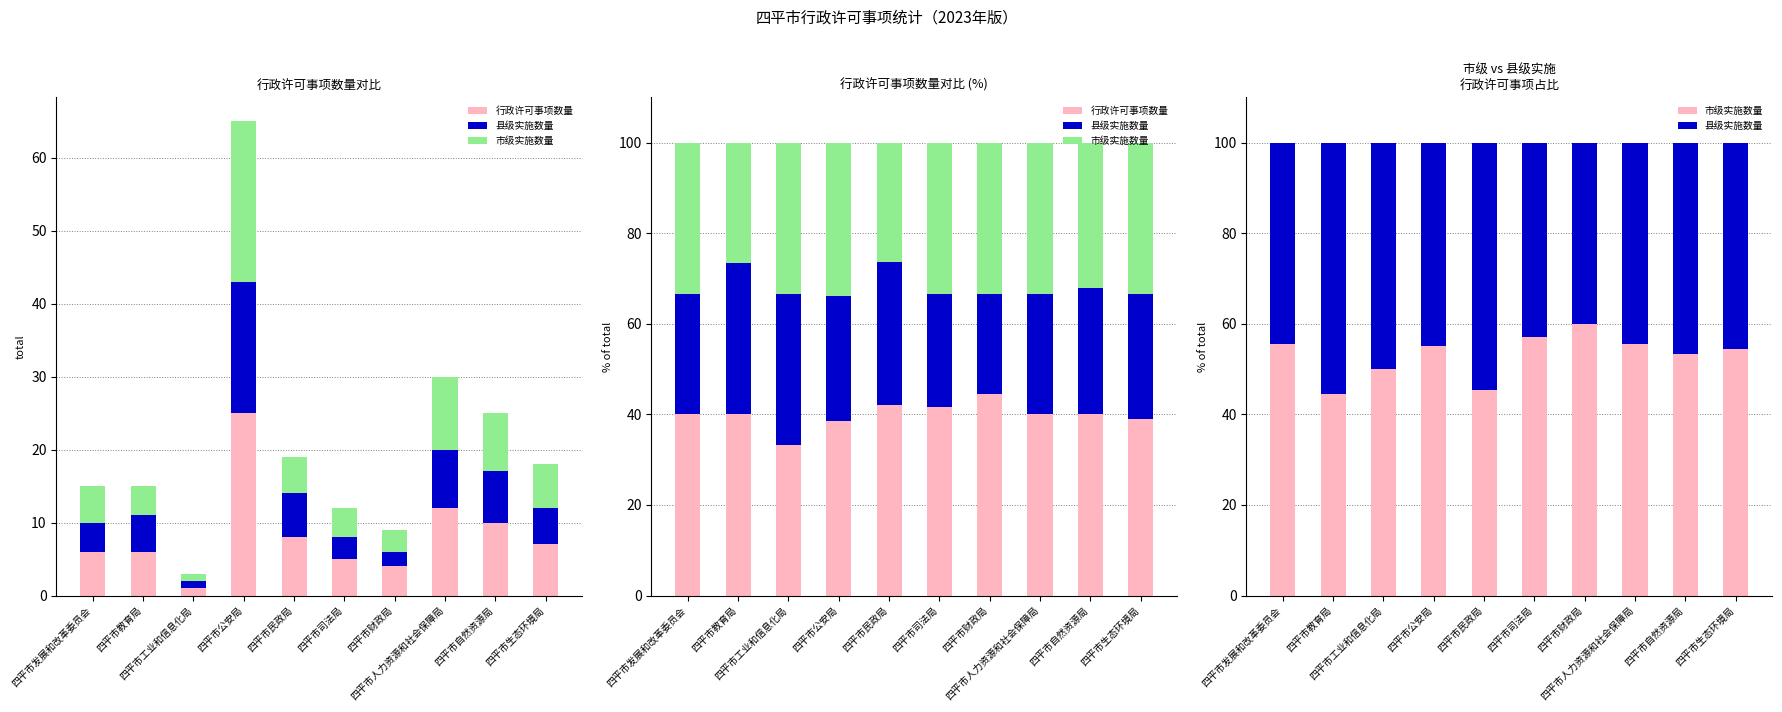

What is the total value across all series at 四平市人力资源和社会保障局?

140.0